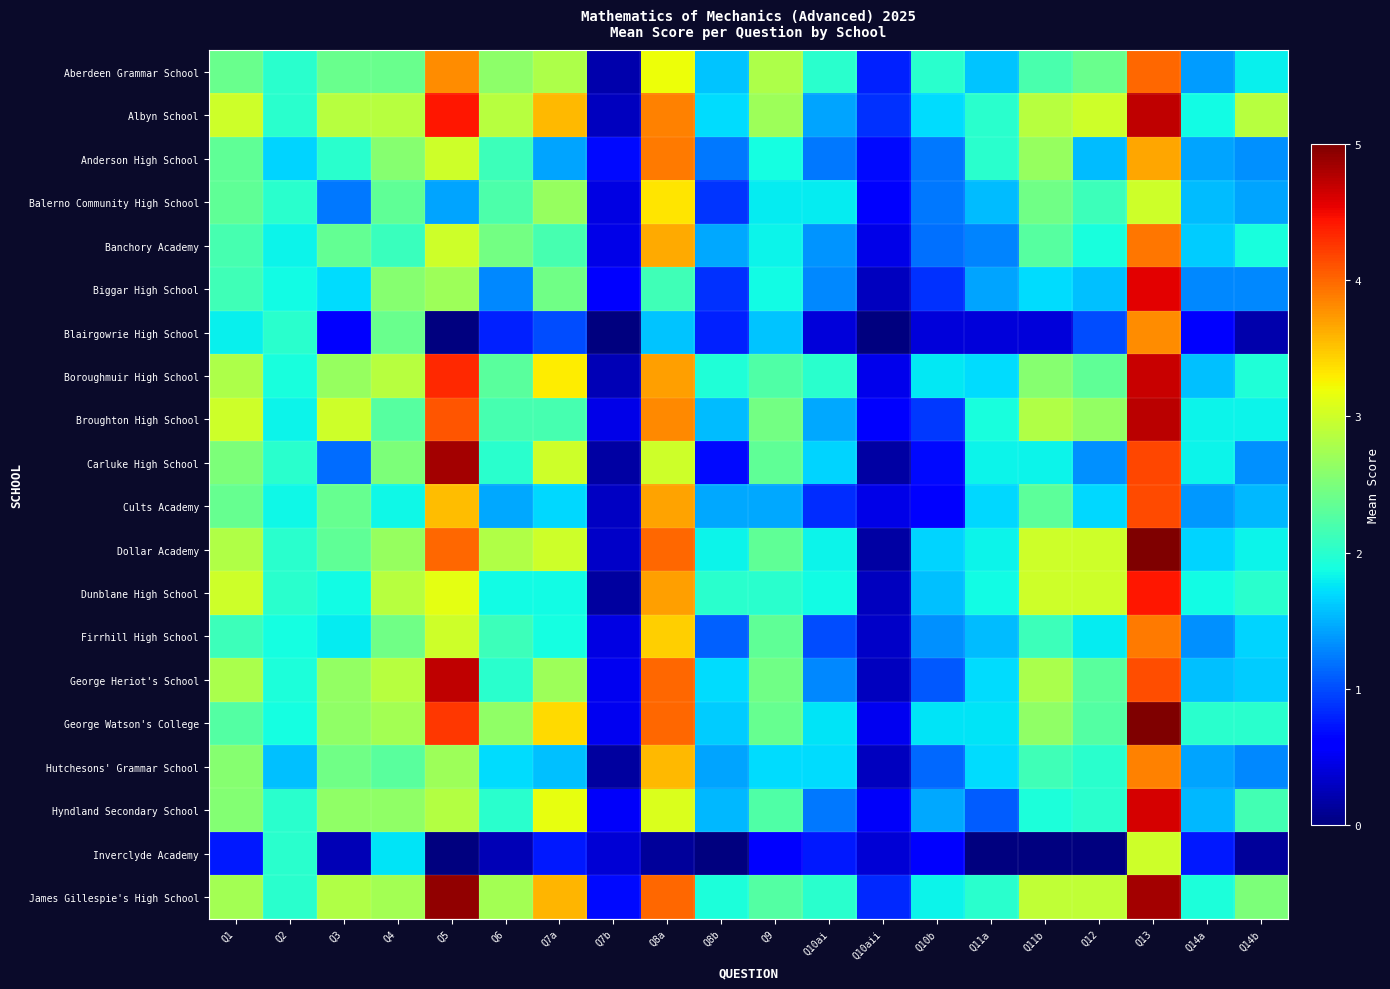

How many distinct data groups are displayed?

20